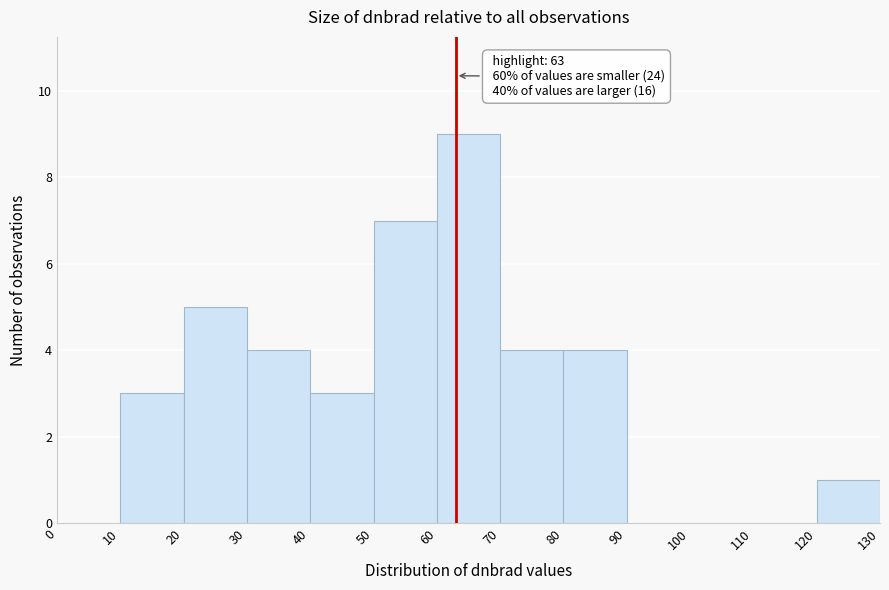

Over which range of the x-axis is the bar tallest?

60 to 70